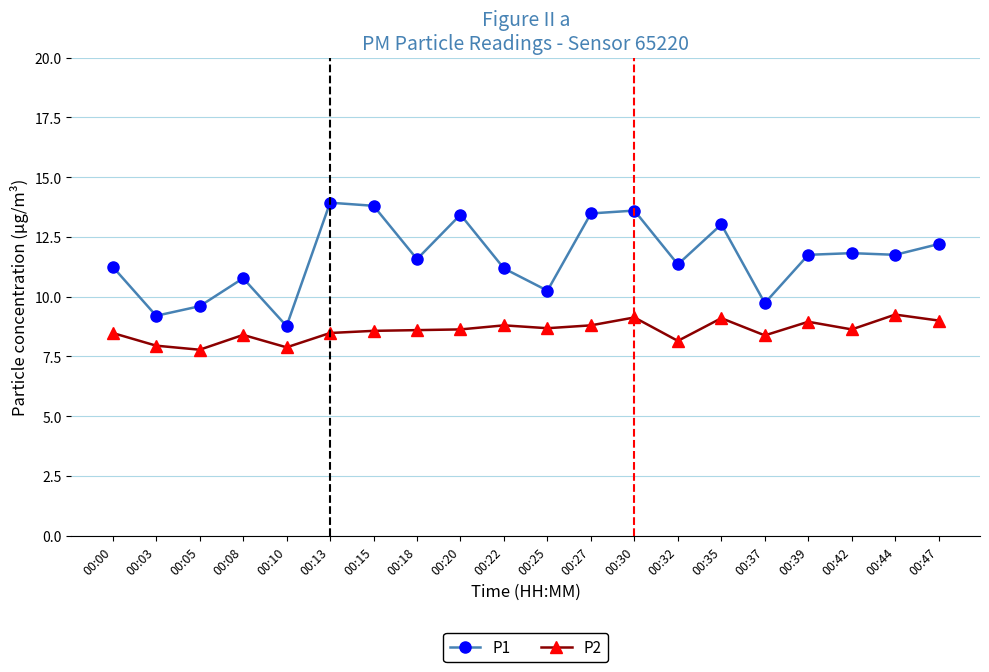

True or false: P1 and P2 intersect in this chart.

False